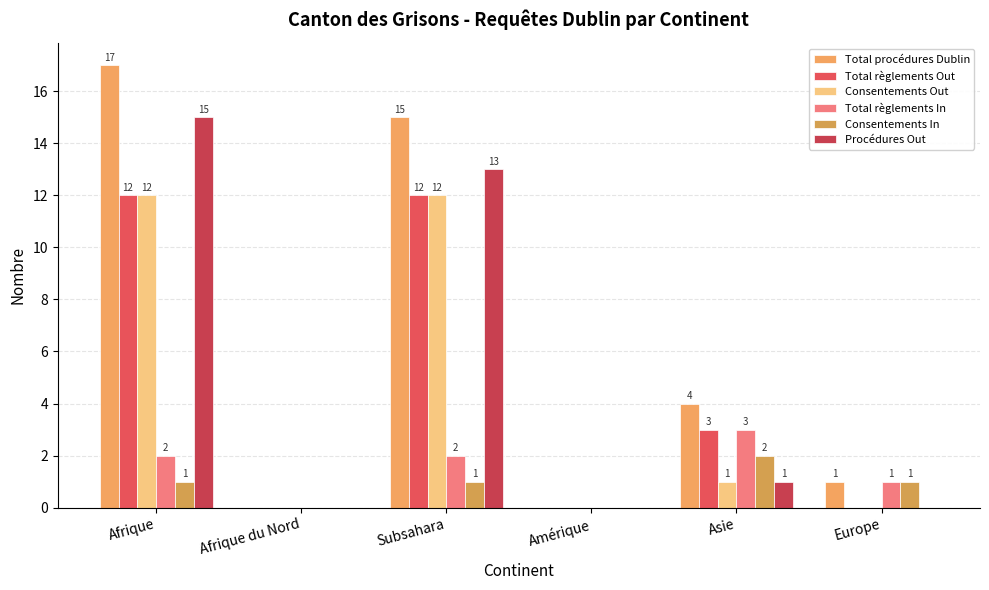

The value of Total règlements Out at Europe is 0. True or false?

True